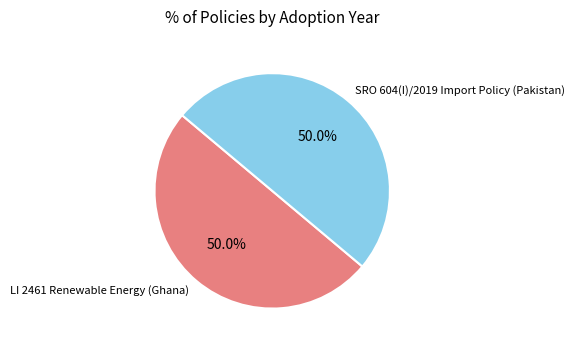

Is it true that LI 2461 Renewable Energy (Ghana) is 50% of the pie?

True